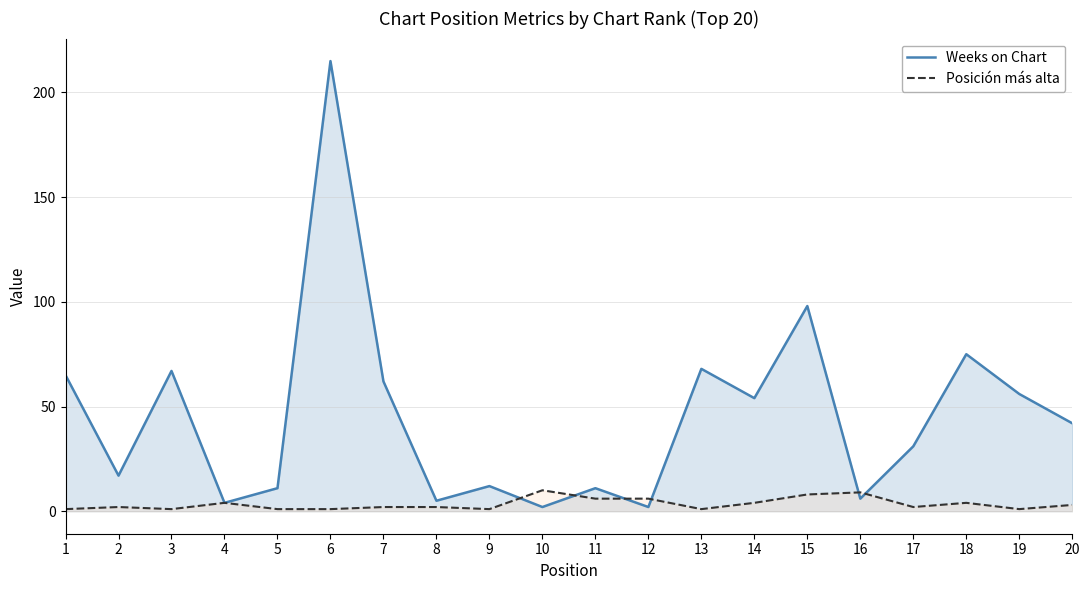

Where is the first local maximum for Weeks on Chart?

3